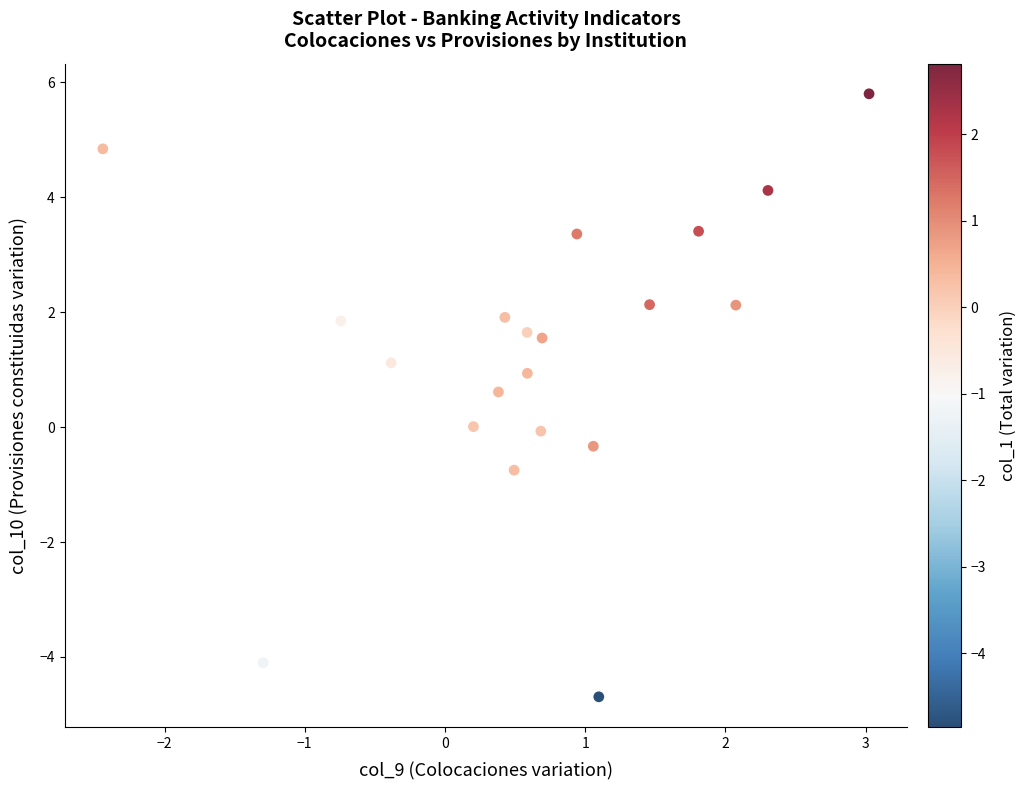

What is the range of X values (max minus min)?

5.5